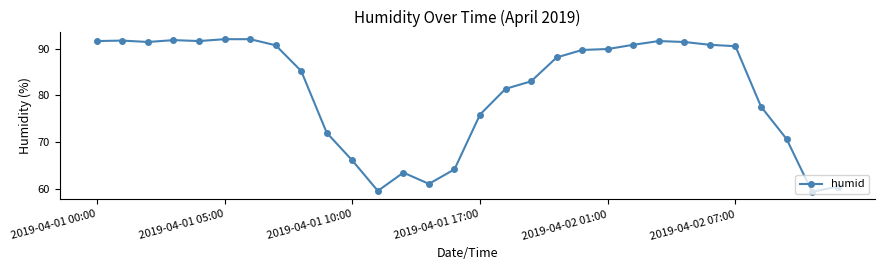

What is the value of the 7th point from the left?

92.0